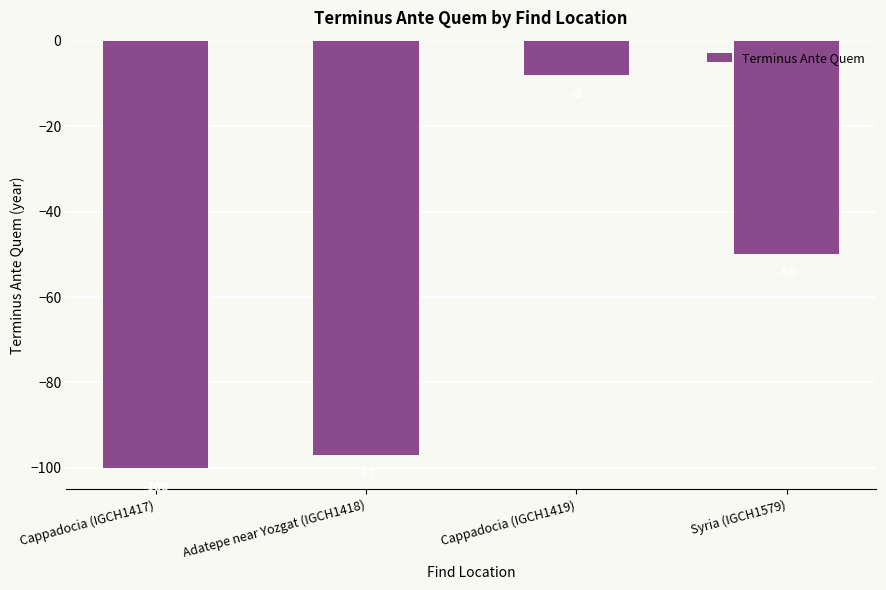

Which has a higher value, Cappadocia (IGCH1419) or Syria (IGCH1579)?

Cappadocia (IGCH1419)